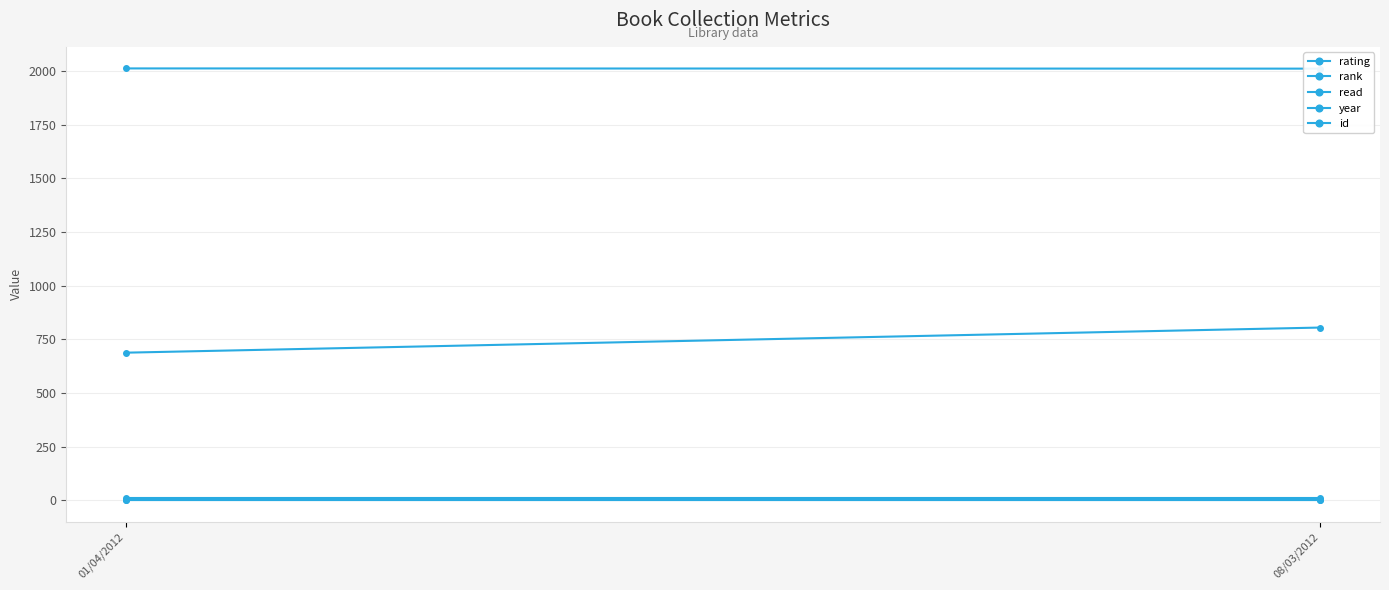

Rank the series by their maximum value, from highest to lowest.

year, id, rating, rank, read